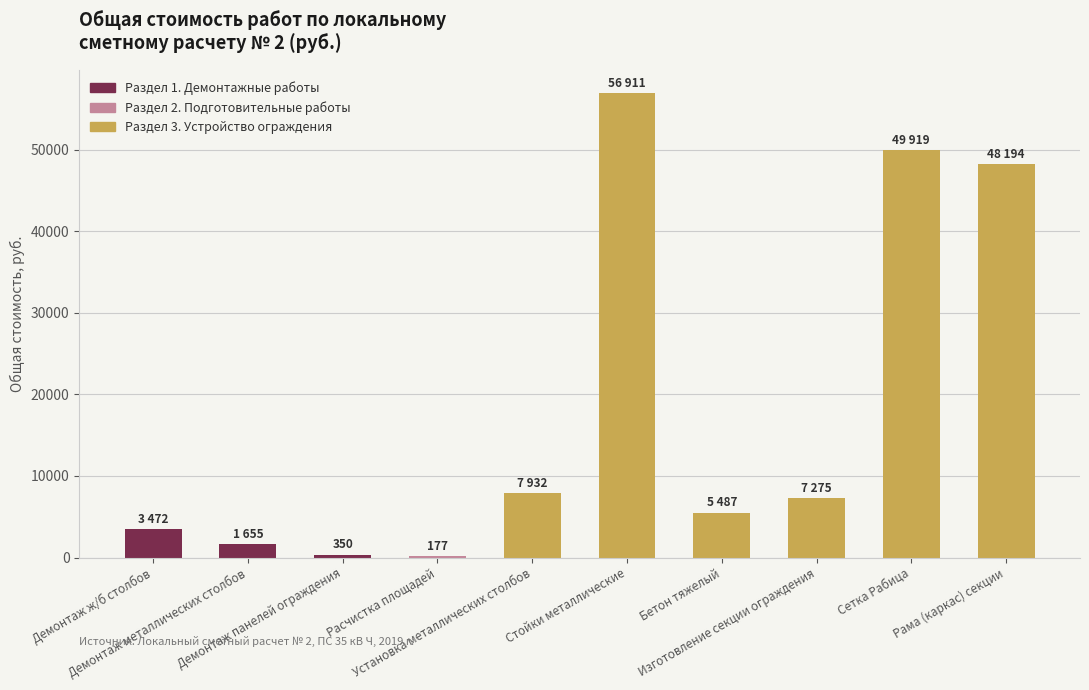

Are the bars horizontal?

No